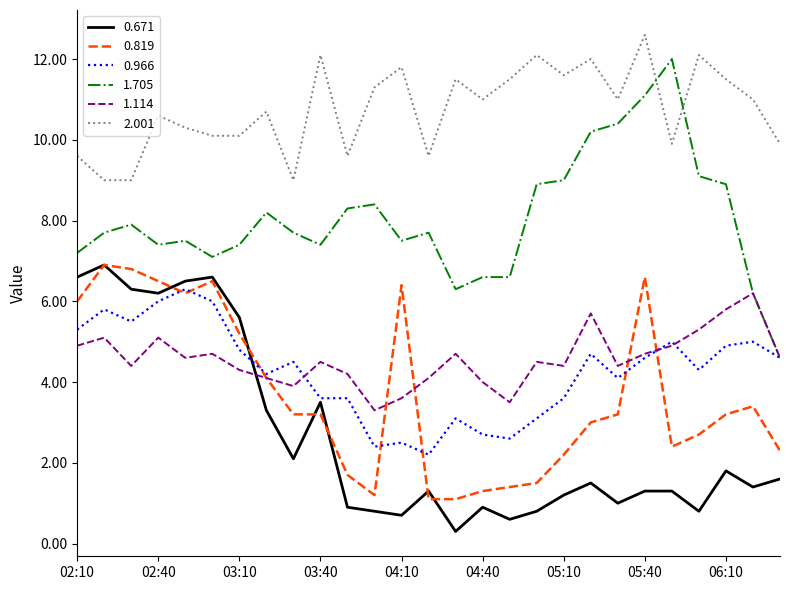

Which series has the largest total across all categories?

2.001